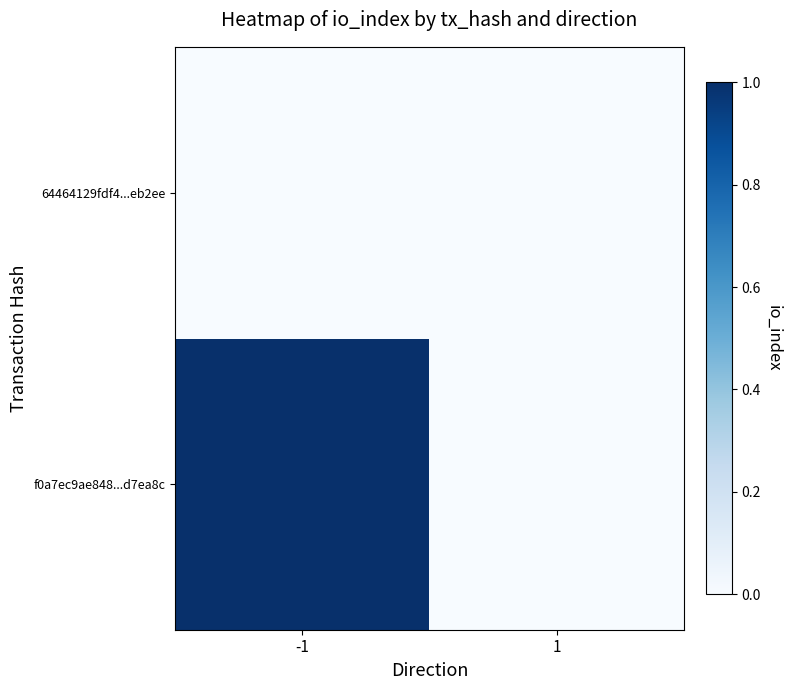

Rank the series by their average value, from highest to lowest.

f0a7ec9ae848...d7ea8c, 64464129fdf4...eb2ee